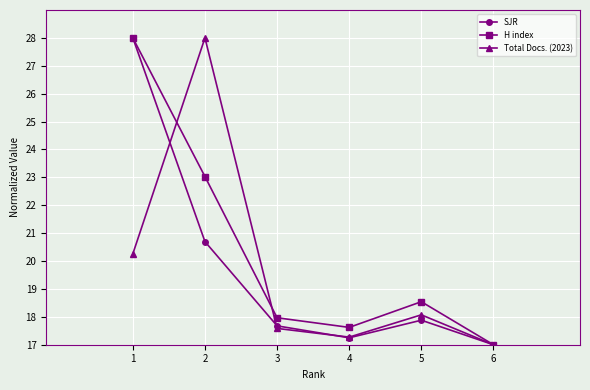

How many interior local peaks does the SJR series have?

1